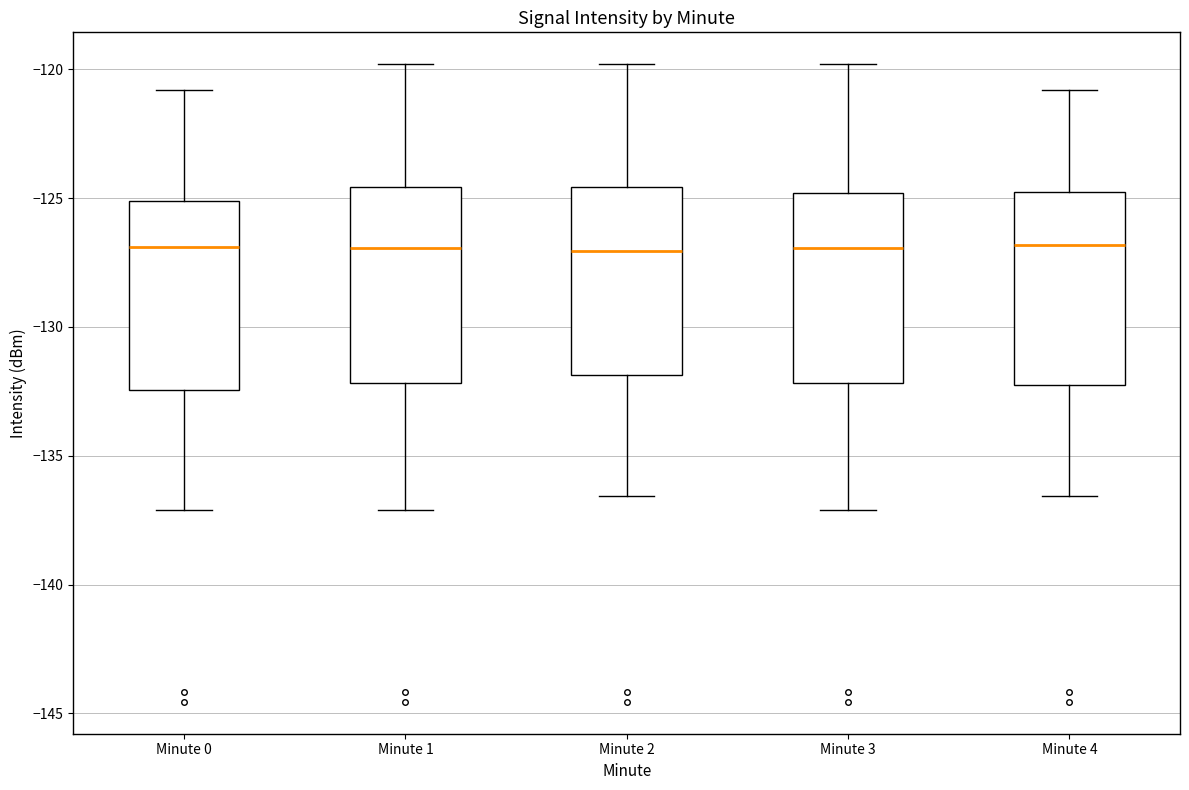

Reading left to right, transcribe this box plot: for each box, give where its median line is, the range the box spans, and where its two whiskers end, as read against the y-axis. The values are not printed on the chart, so give them approximately, as read against the axis.

Minute 0: median -127.0, box -132.5 to -125.0, whiskers -137.0 to -121.0
Minute 1: median -127.0, box -132.0 to -124.5, whiskers -137.0 to -120.0
Minute 2: median -127.0, box -132.0 to -124.5, whiskers -136.5 to -120.0
Minute 3: median -127.0, box -132.0 to -125.0, whiskers -137.0 to -120.0
Minute 4: median -127.0, box -132.0 to -125.0, whiskers -136.5 to -121.0